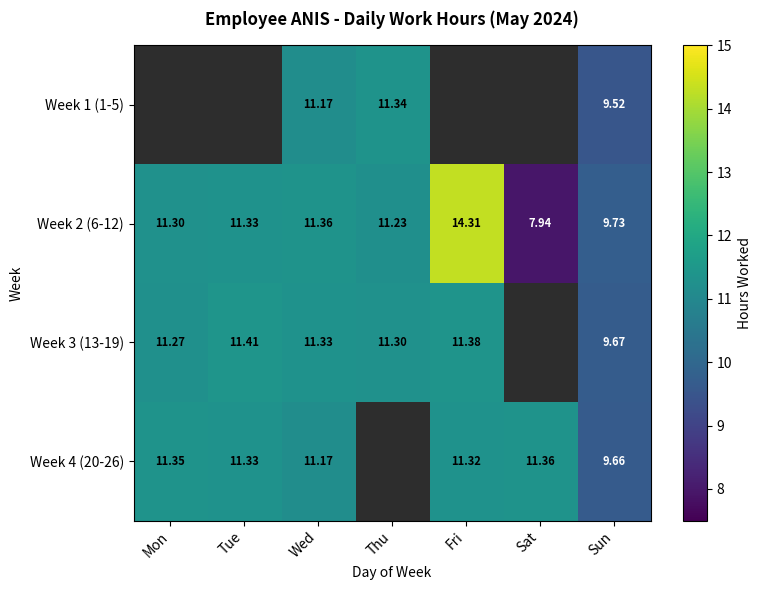

Where does the Week 2 (6-12) series first go above 11?

Mon